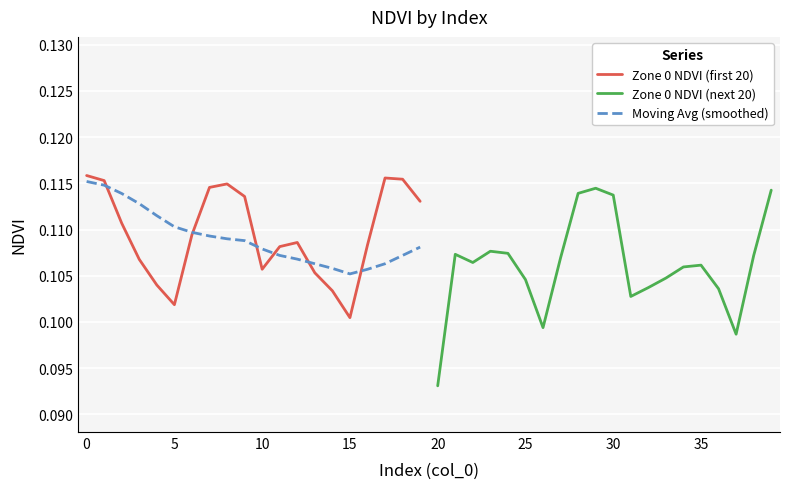

Which series has the largest total across all categories?

Zone 0 NDVI (first 20)